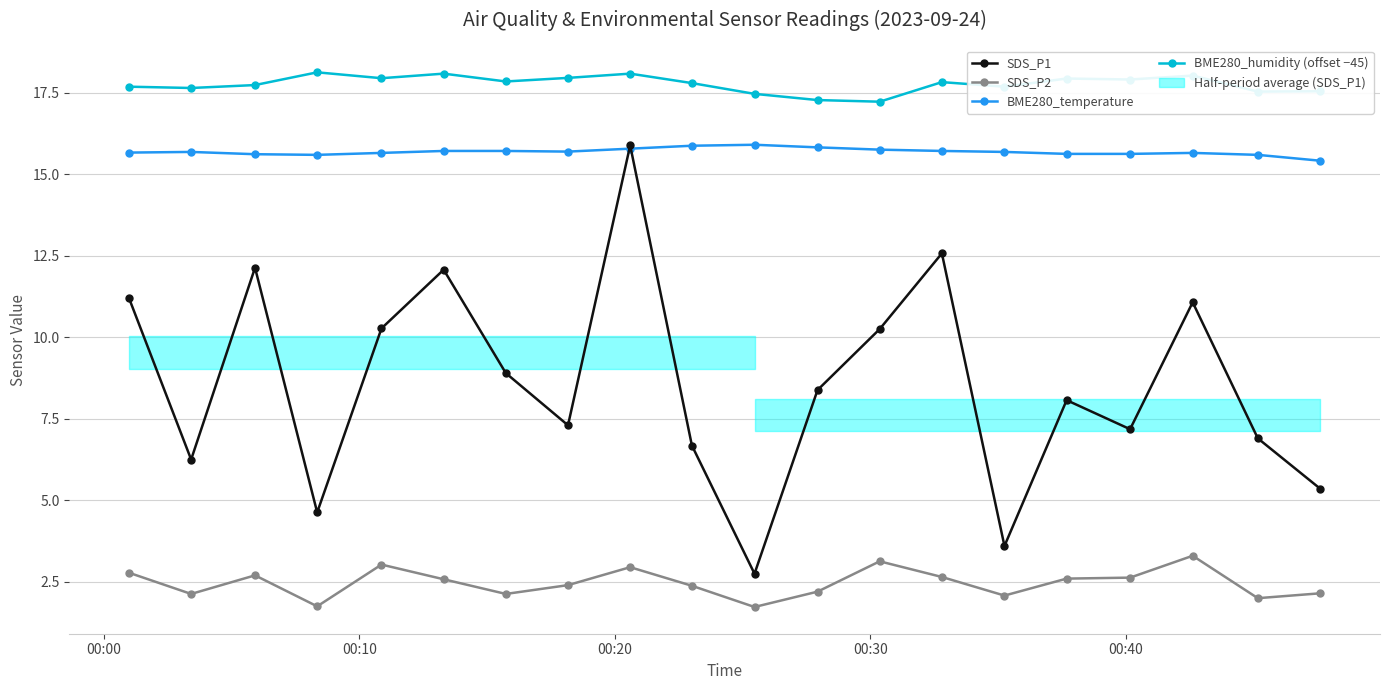

What is the maximum value for BME280_humidity (offset −45)?

18.1